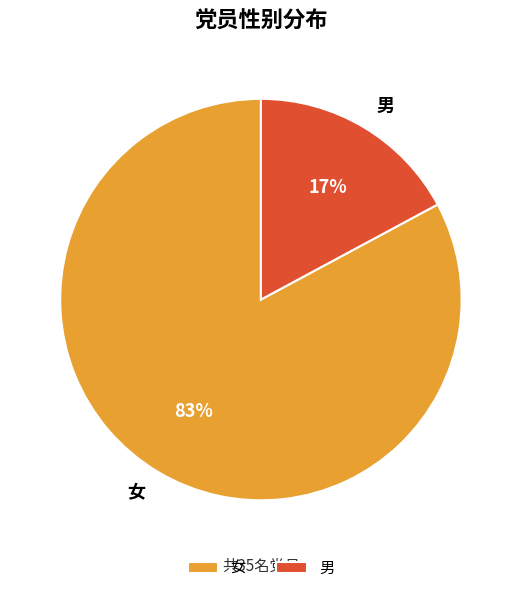

Is the sum of 女 and 男 greater than half?

Yes